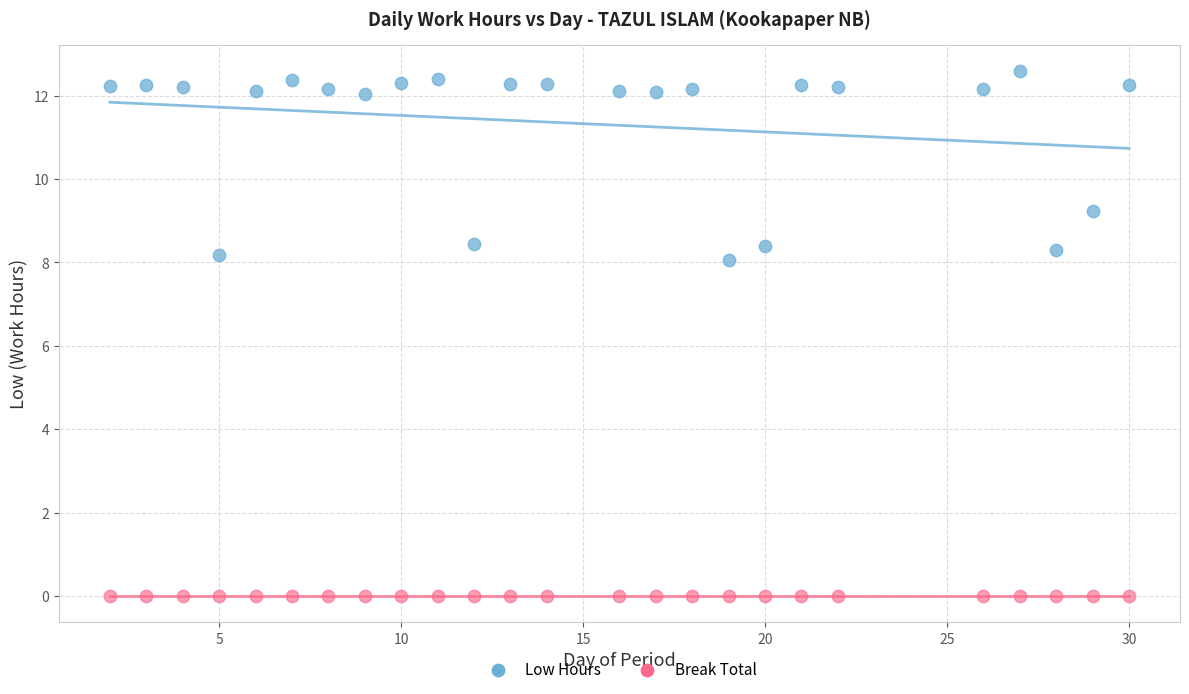

How many points are shown in the scatter plot?

50